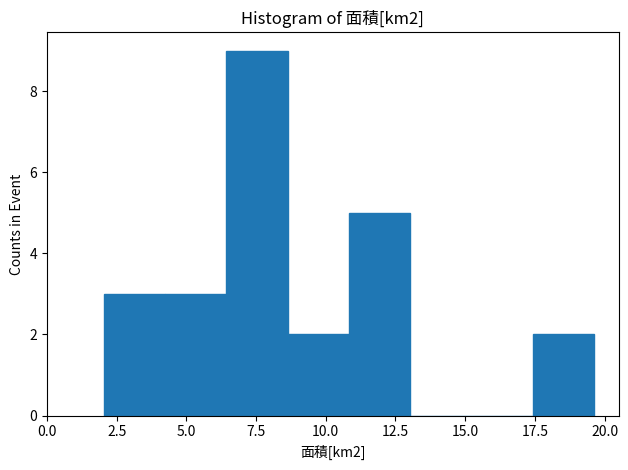

Reading left to right, list every bar in this chart as the range it spans on the x-axis followed by its height. Neither the bar edges nor the heights are printed on the chart, so give them approximately, as read against the axes.

2.0 to 4.0: 3
4.0 to 6.5: 3
6.5 to 8.5: 9
8.5 to 11.0: 2
11.0 to 13.0: 5
13.0 to 15.0: 0
15.0 to 17.5: 0
17.5 to 19.5: 2